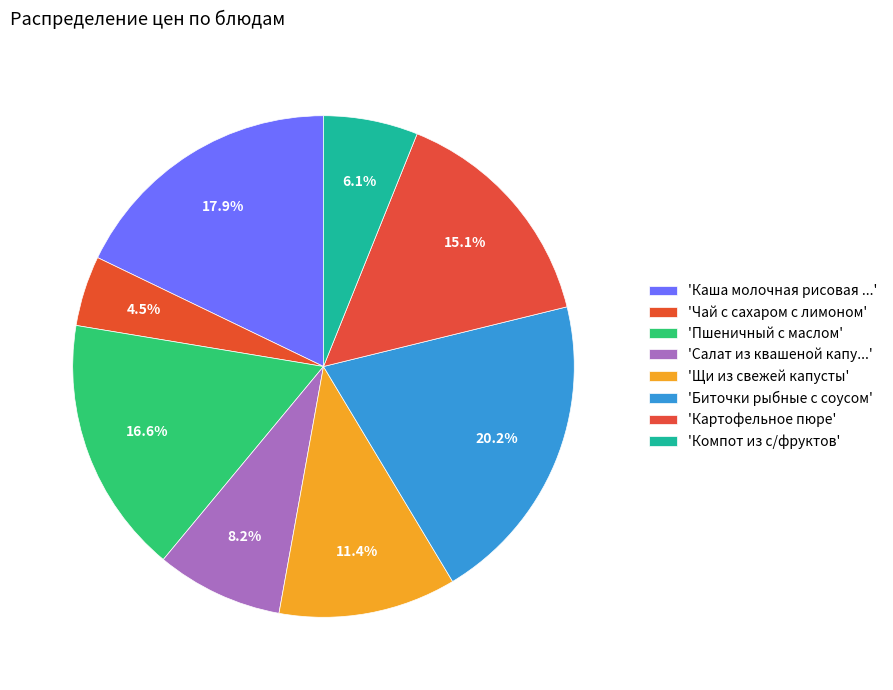

How many segments does this pie chart have?

8